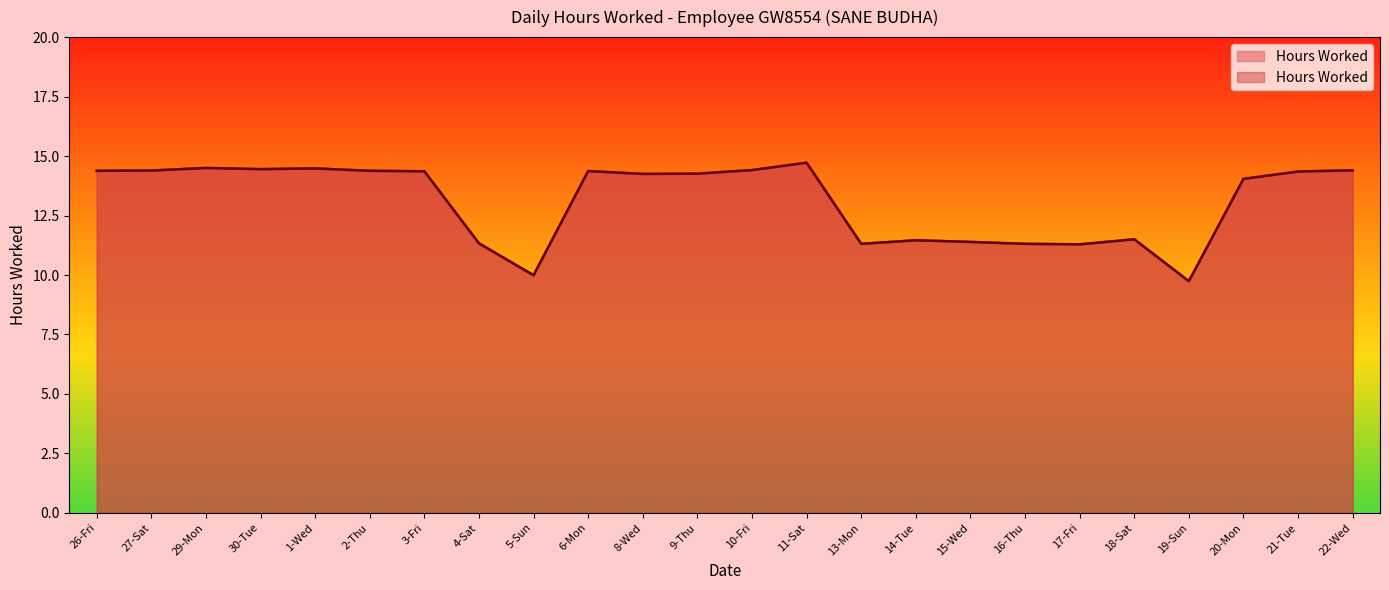

Which category has the lowest value across all series?

19-Sun